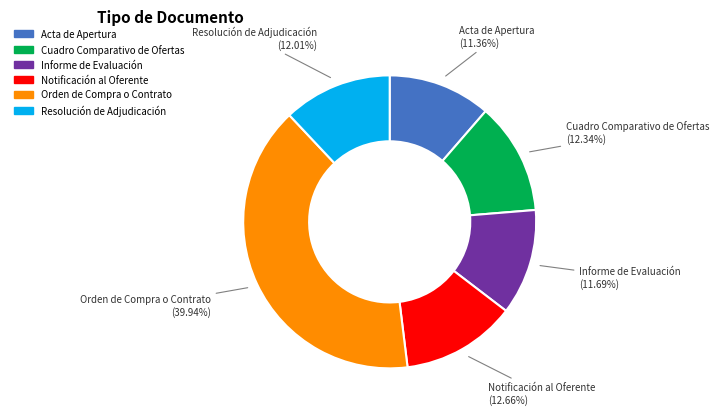

Which slice is the largest?

Orden de Compra o Contrato